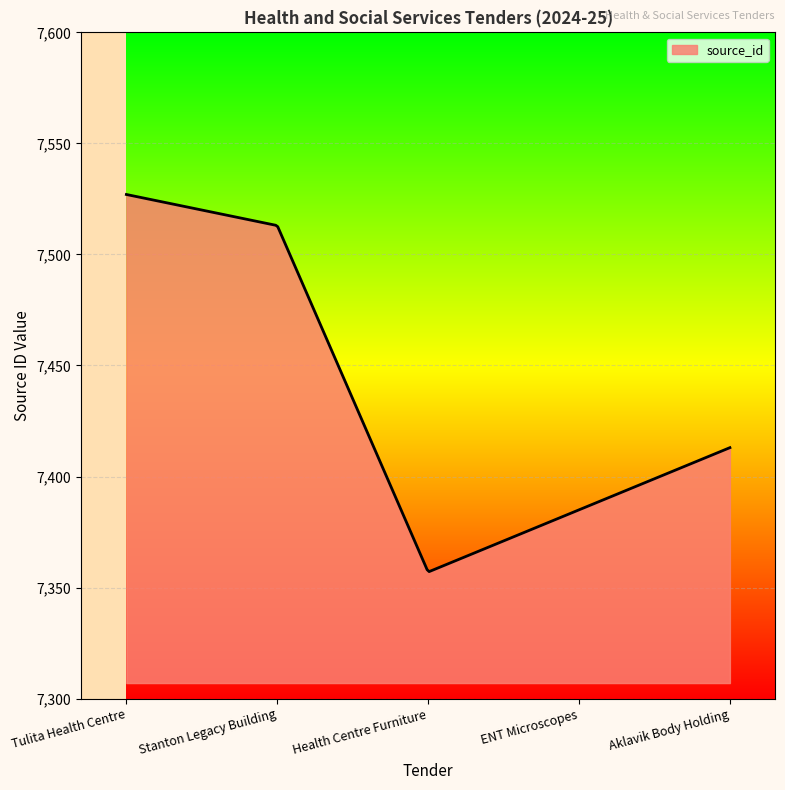

What is the greatest value displayed?

7527.0